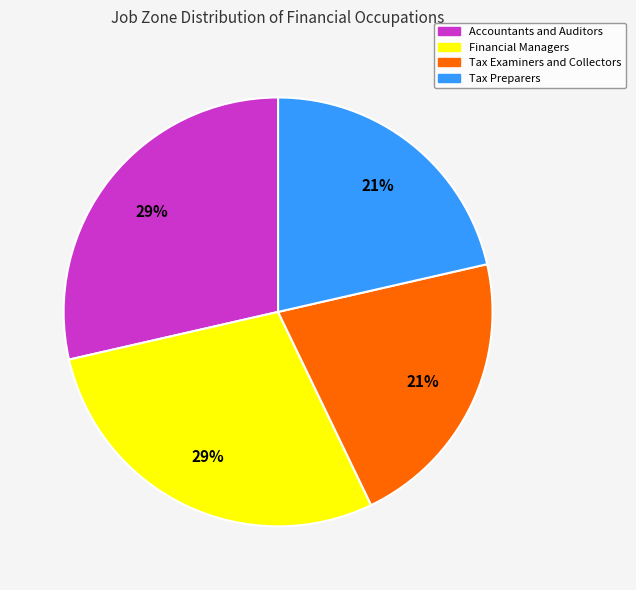

To the nearest percent, what is the average slice percentage?

25%